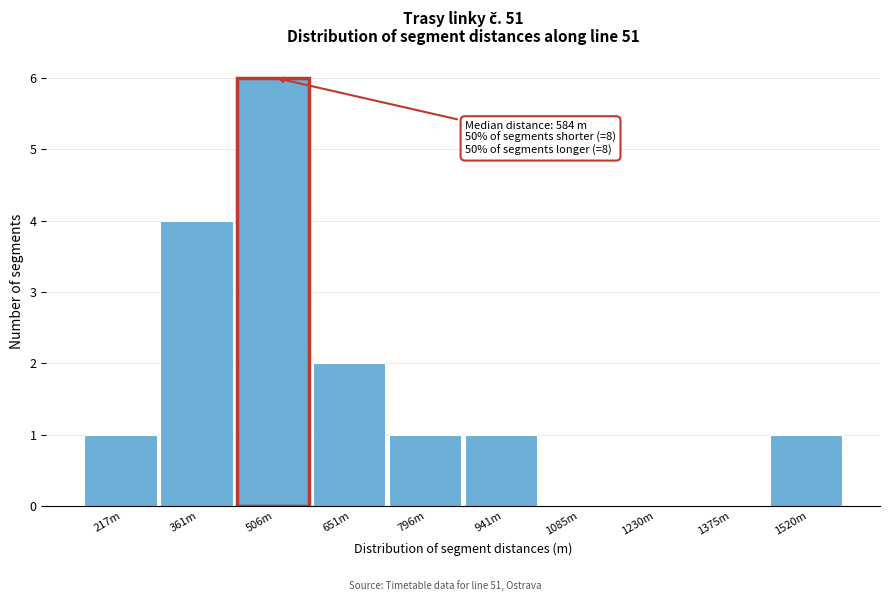

Reading right to left, list all the values displayed in this chart.

1520m=1	1375m=0	1230m=0	1085m=0	941m=1	796m=1	651m=2	506m=6	361m=4	217m=1